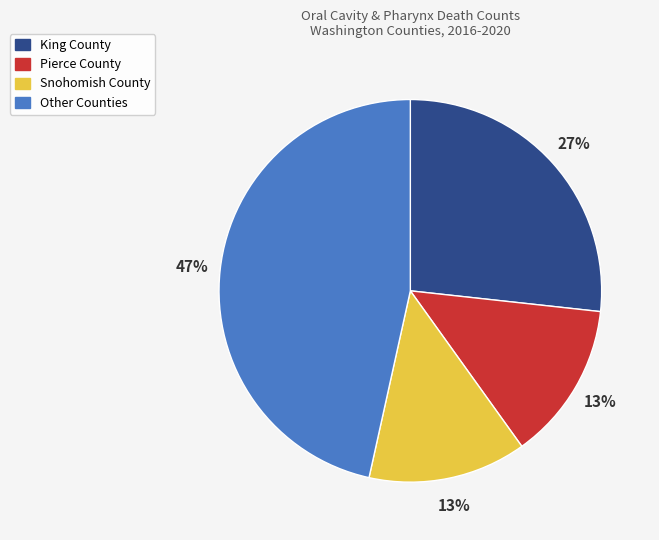

True or false: King County accounts for 39% of the total.

False